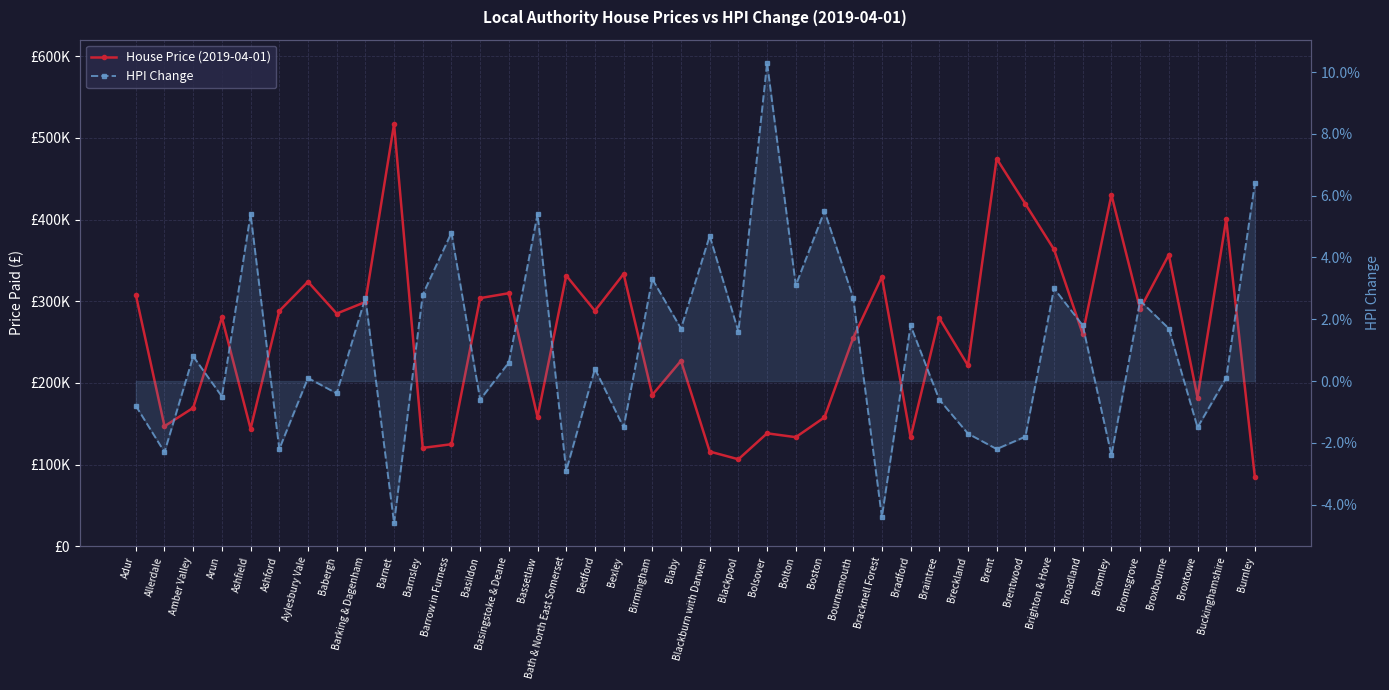

True or false: House Price (2019-04-01) and HPI Change intersect in this chart.

False